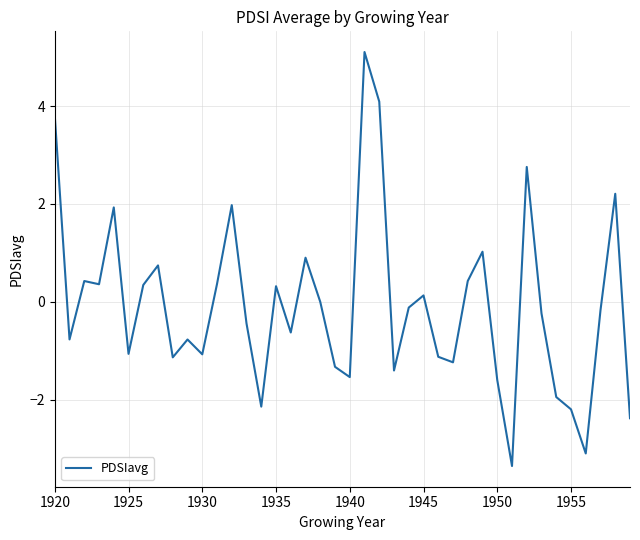

What is the minimum value shown in the chart?

-3.4